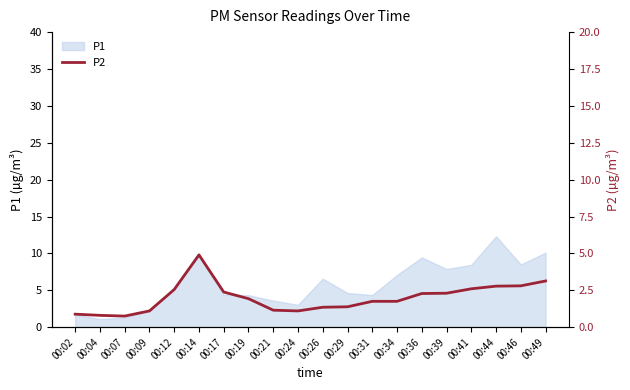

The value of P1 at 00:44 is 7.2. True or false?

False